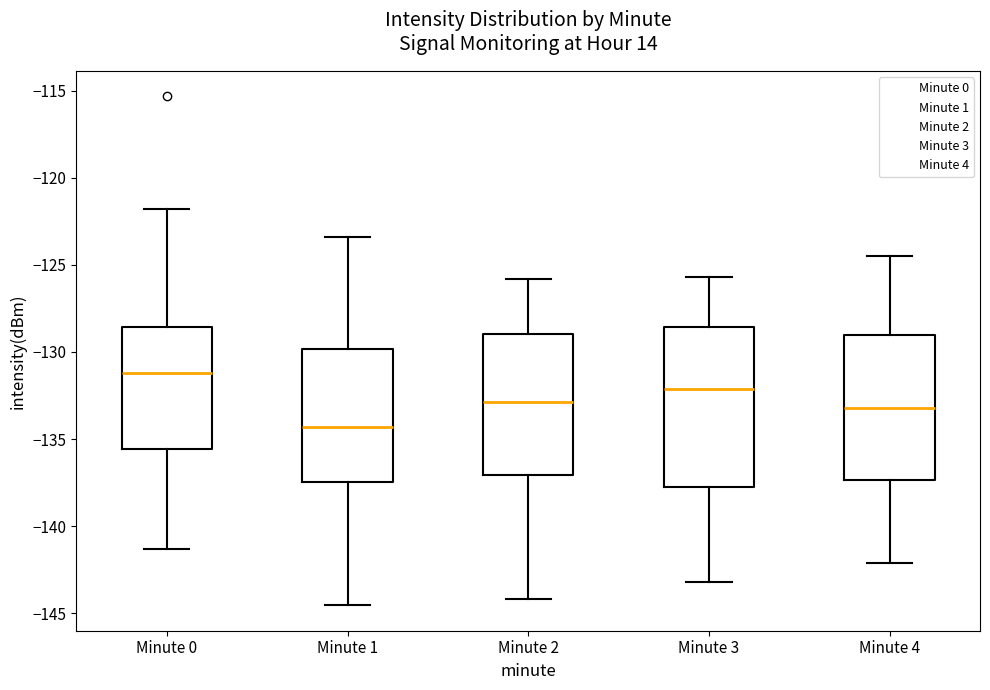

Where does the lower whisker of the box for Minute 1 end on the y-axis? The values are not printed on the chart, so give them approximately, as read against the axis.

-144.5